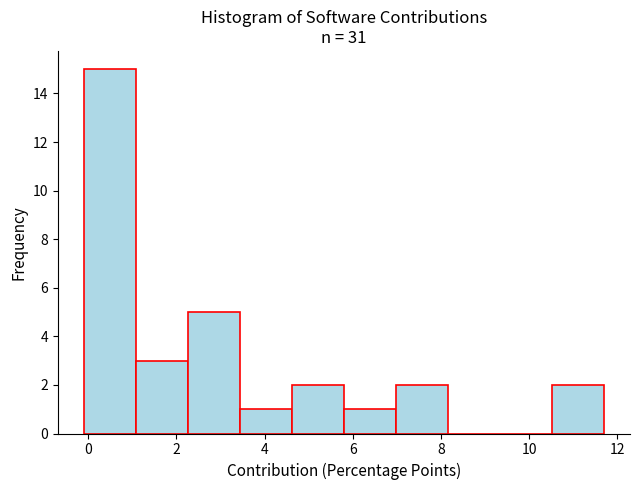

How tall is the bar that spans 1.08 to 2.26 on the x-axis? Neither the bar edges nor the heights are printed on the chart, so give them approximately, as read against the axes.

3